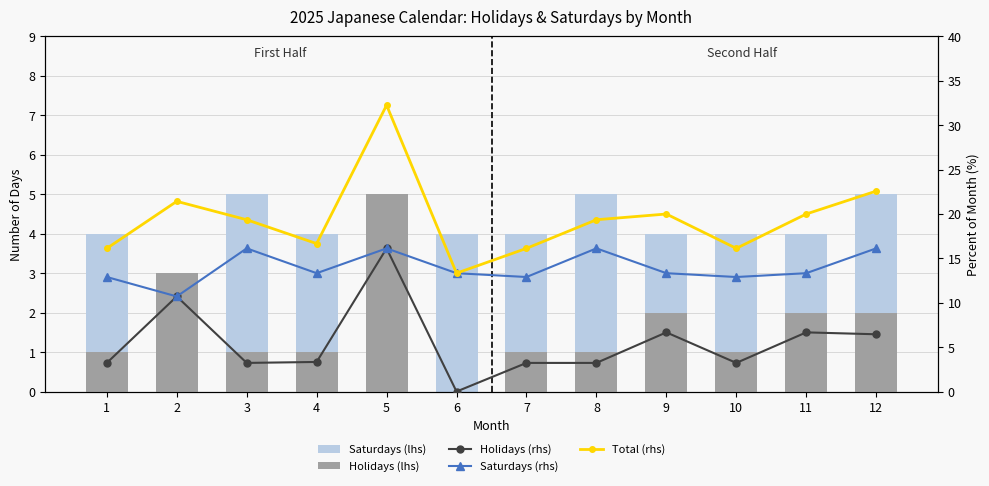

Between 4 and 8, which series saw the biggest shift?

Saturdays (rhs)